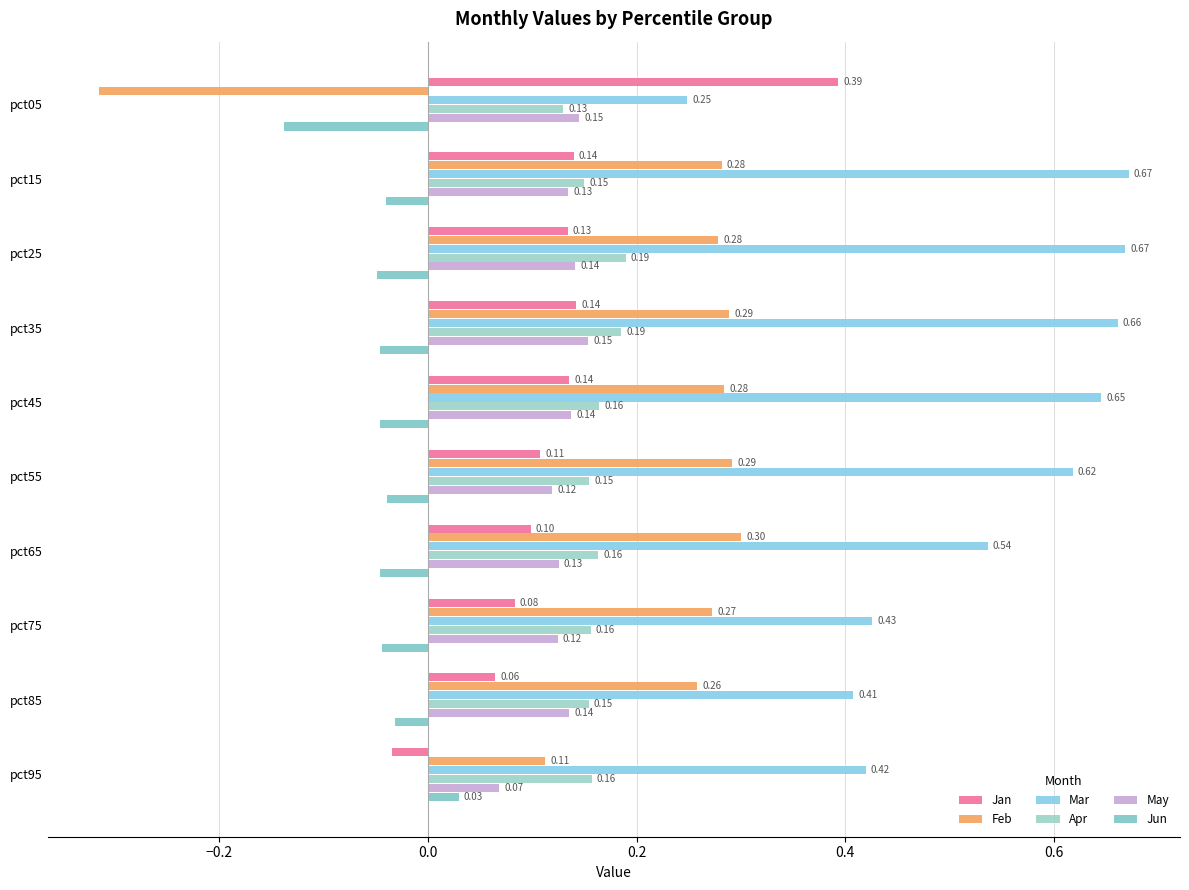

How many values in Feb are below zero?

1